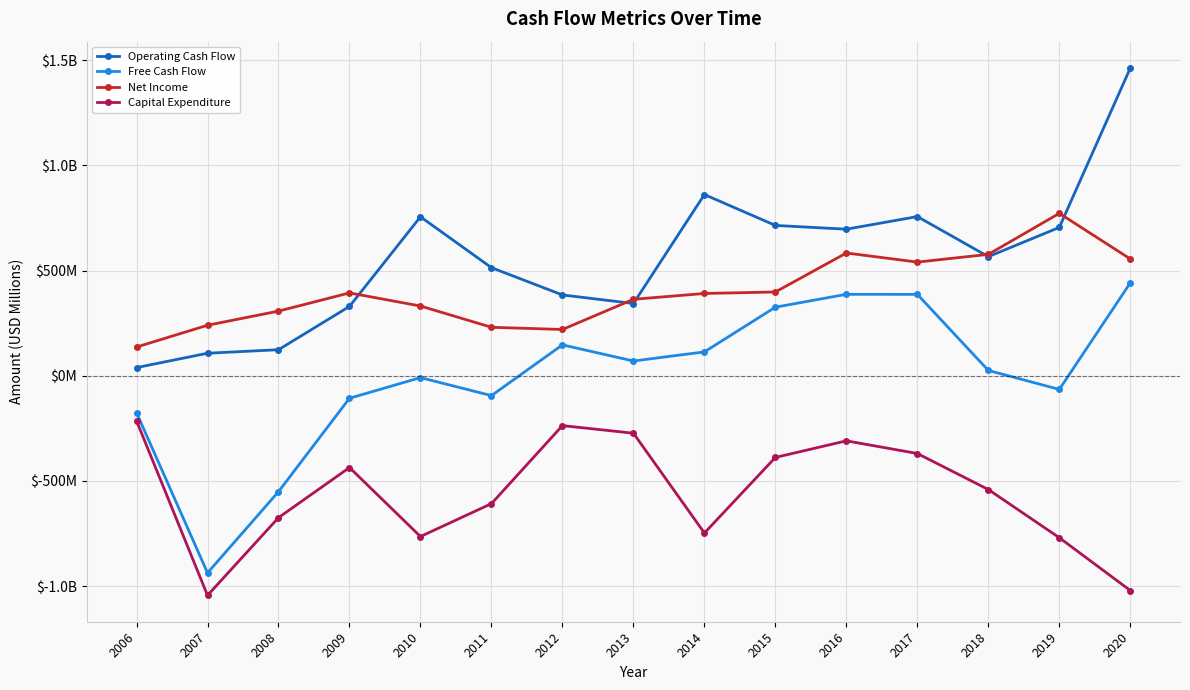

Which series has the widest spread of values?

Operating Cash Flow